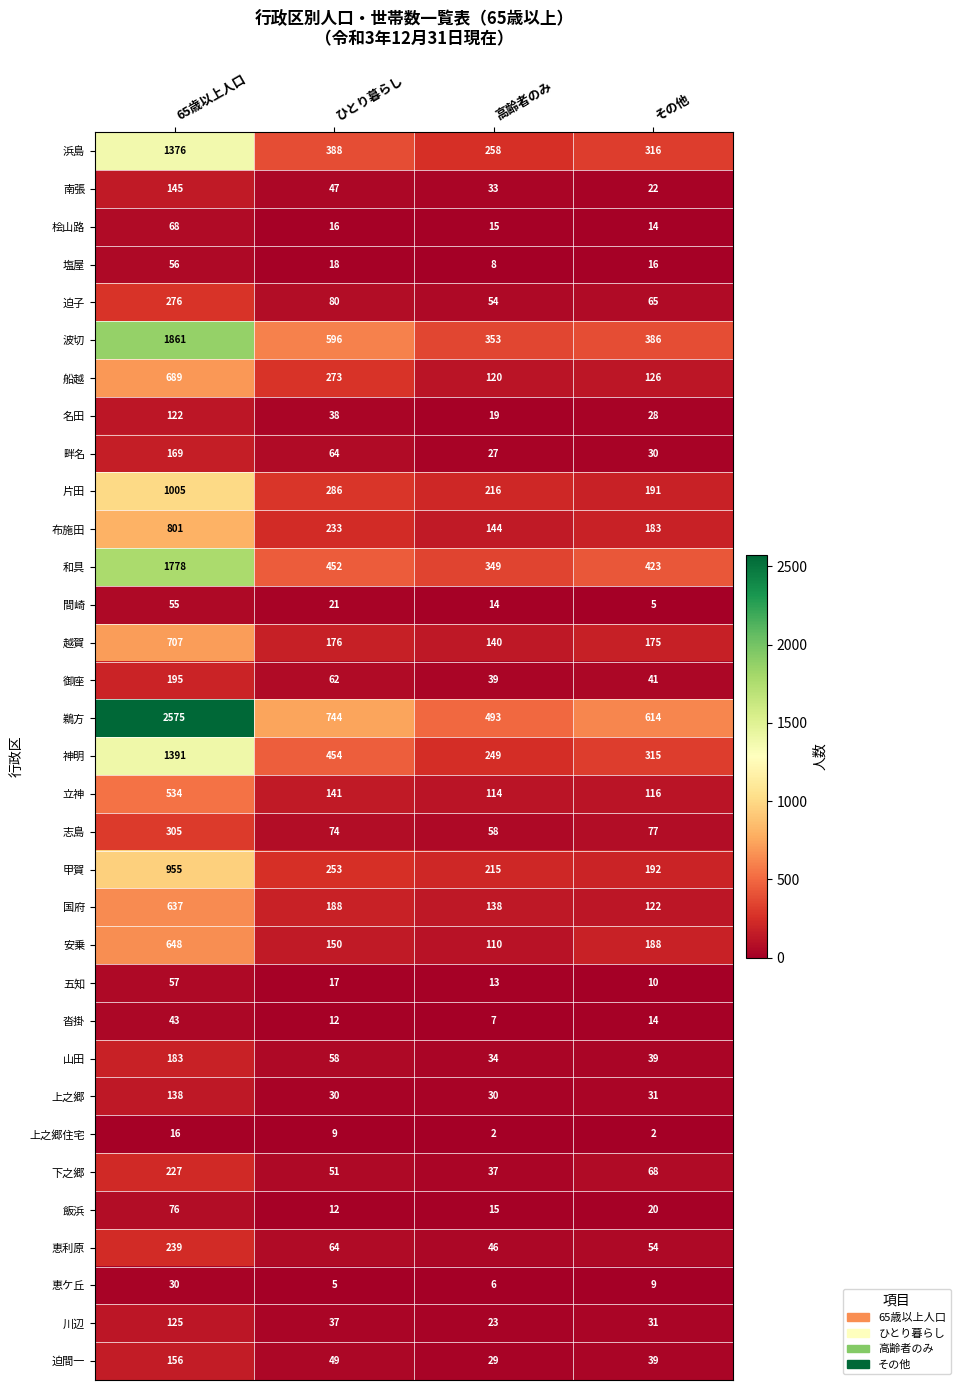

True or false: 間崎 has a value of 7 at その他.

False